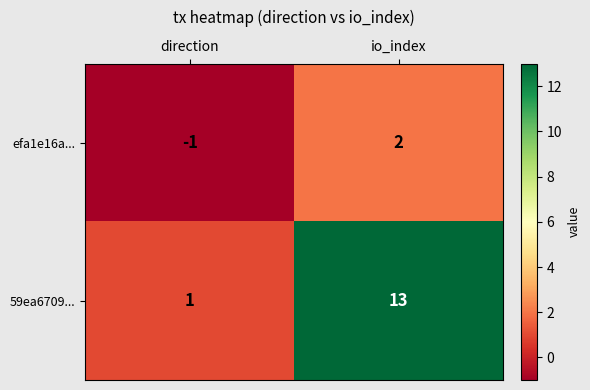

What is the sum of all 59ea6709... values?

14